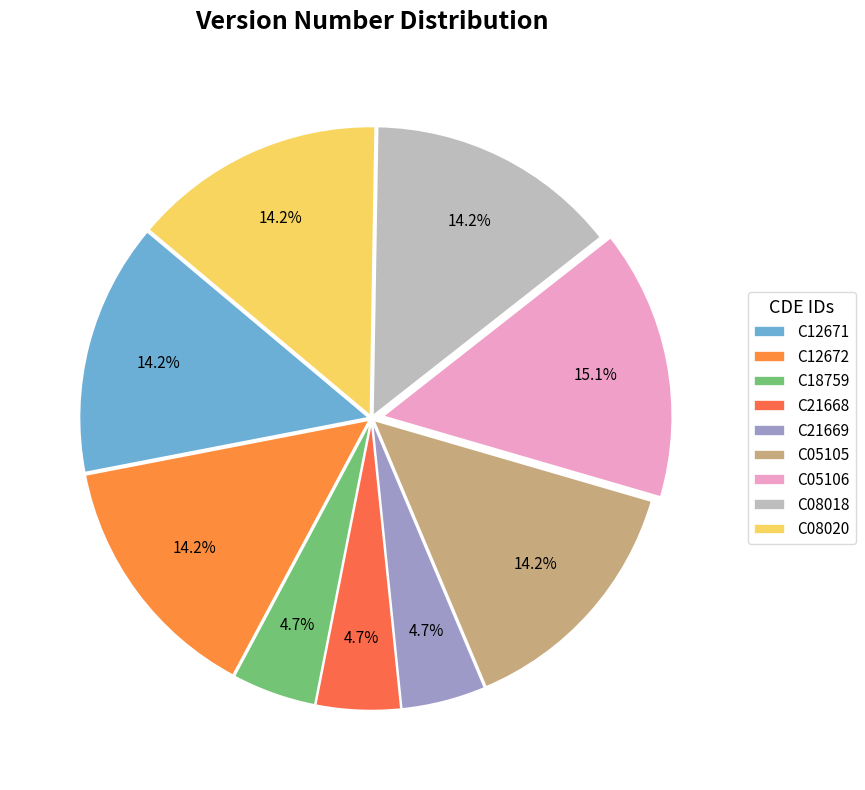

Does any single category account for the majority?

No